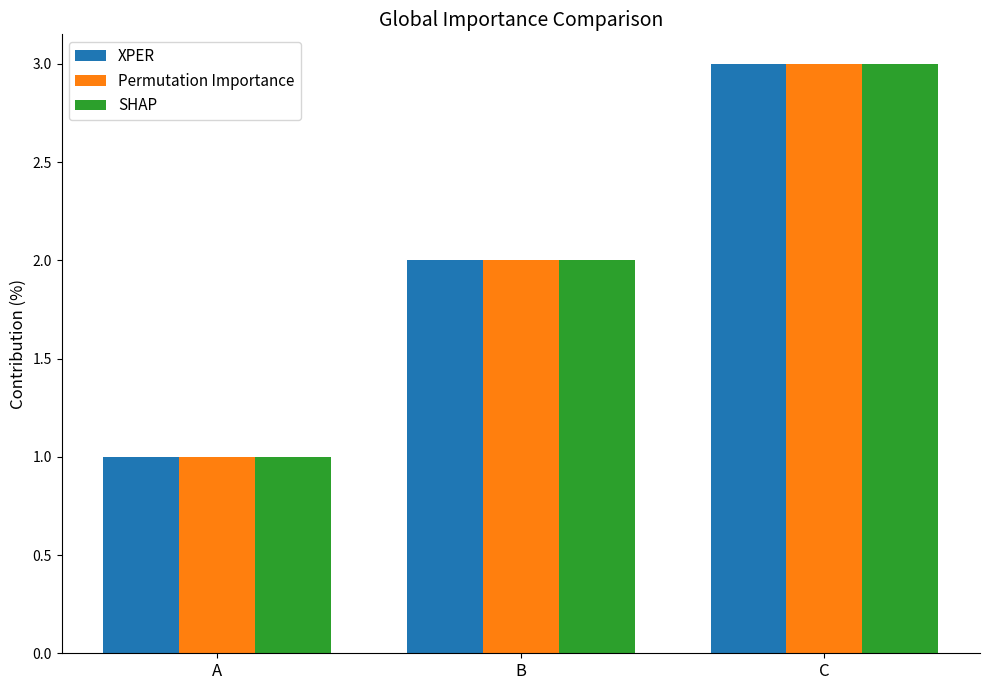

What is the approximate value of Permutation Importance at C?

3